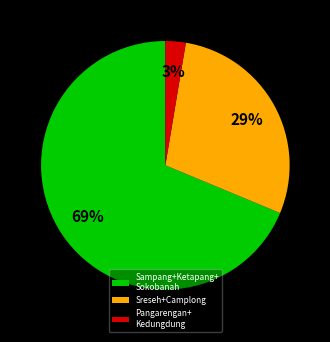

Rank the categories by value from lowest to highest.

Pangarengan+ Kedungdung, Sreseh+Camplong, Sampang+Ketapang+ Sokobanah